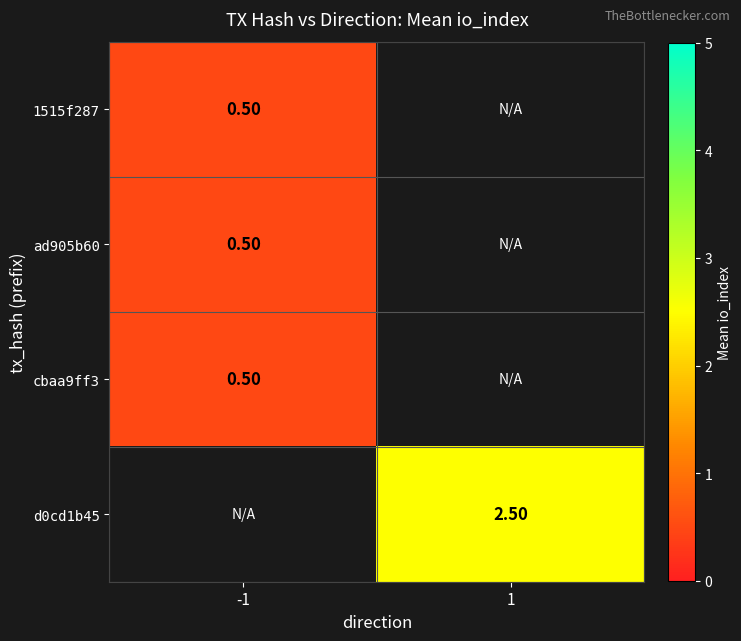

The value of d0cd1b45 at 1 is 2.5. True or false?

True